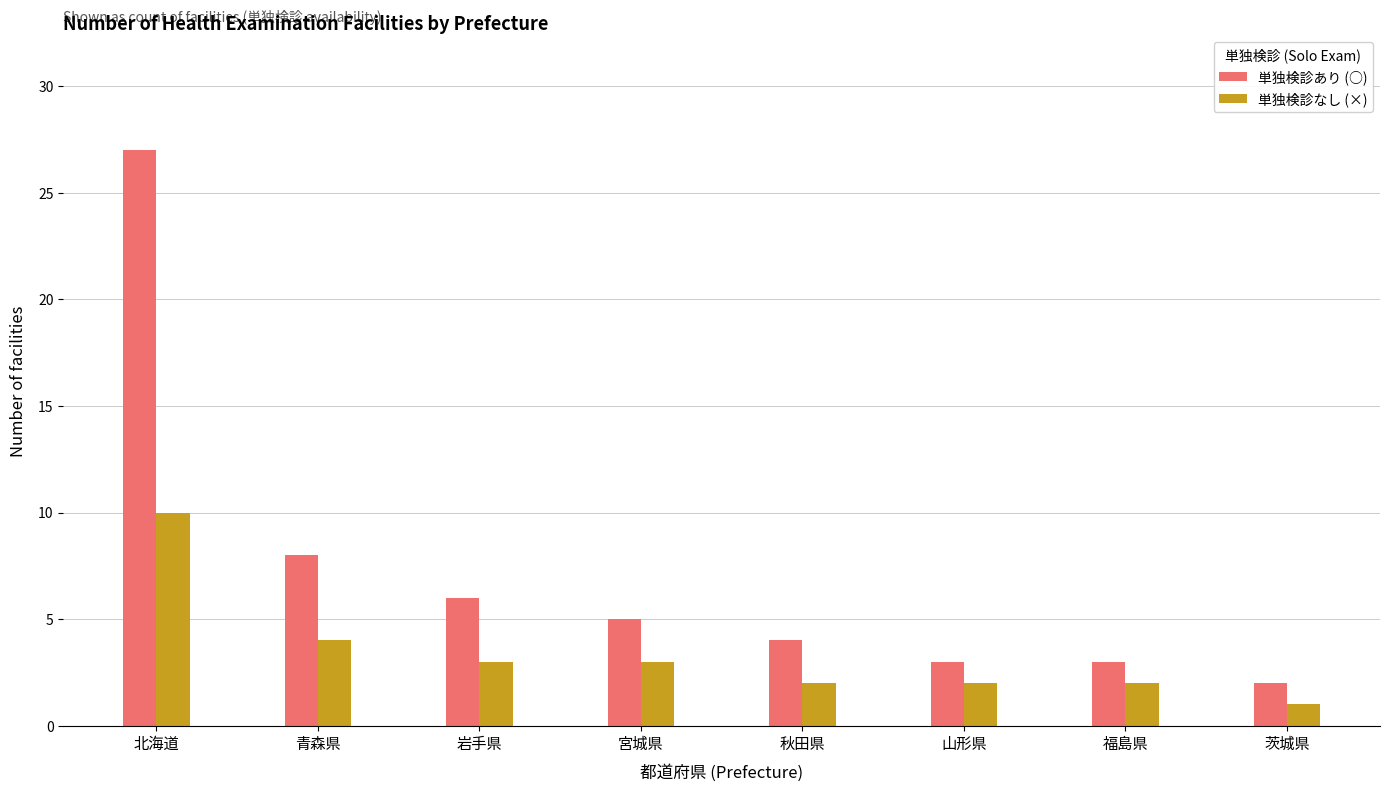

Is the value of 単独検診あり (○) at 岩手県 greater than the value of 単独検診なし (×) at 秋田県?

Yes